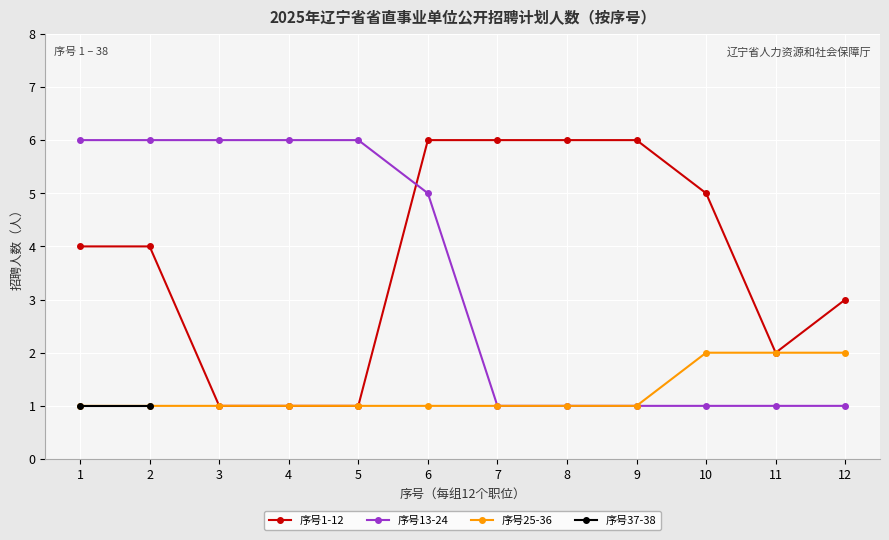

Is it true that 序号13-24 equals 9 at 1?

False